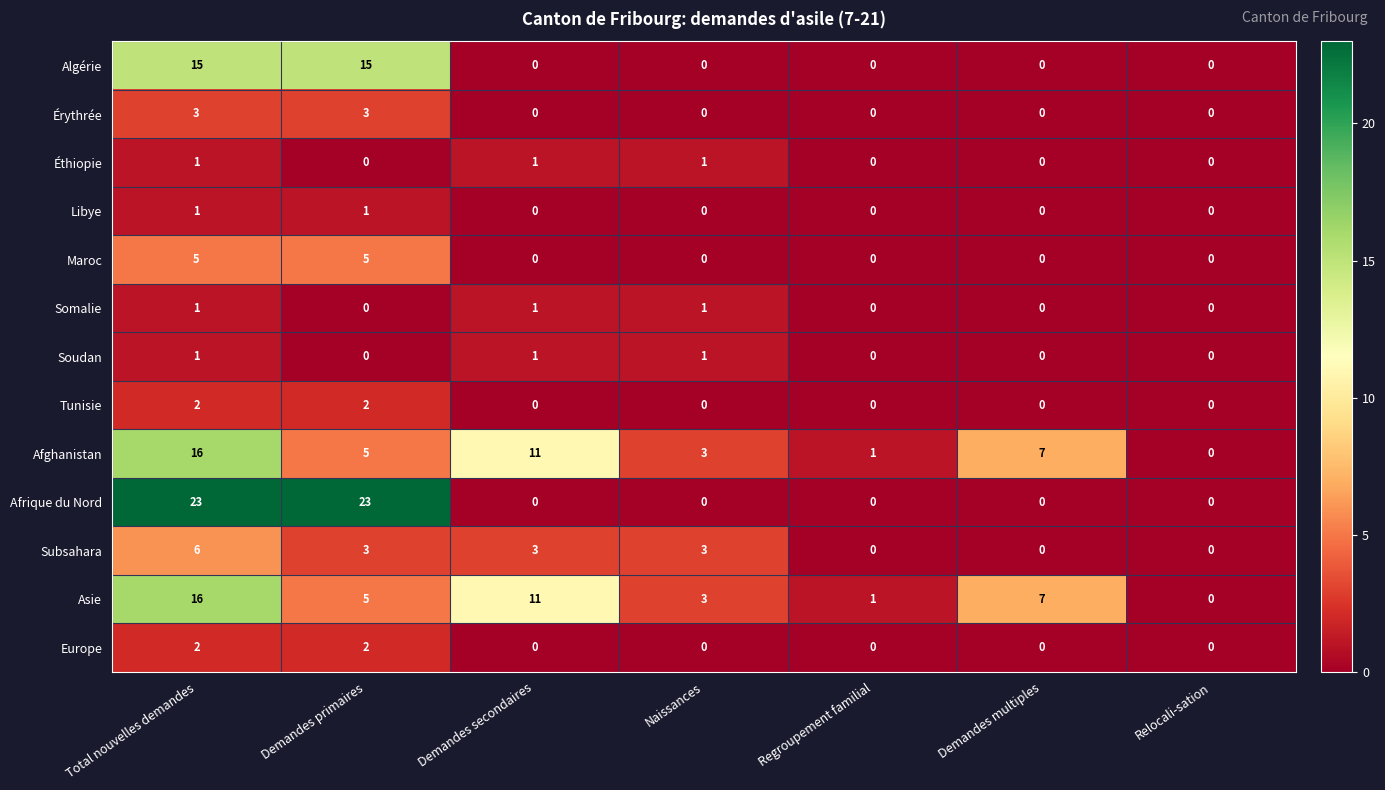

The Asie series shows 2 at Demandes primaires. True or false?

False